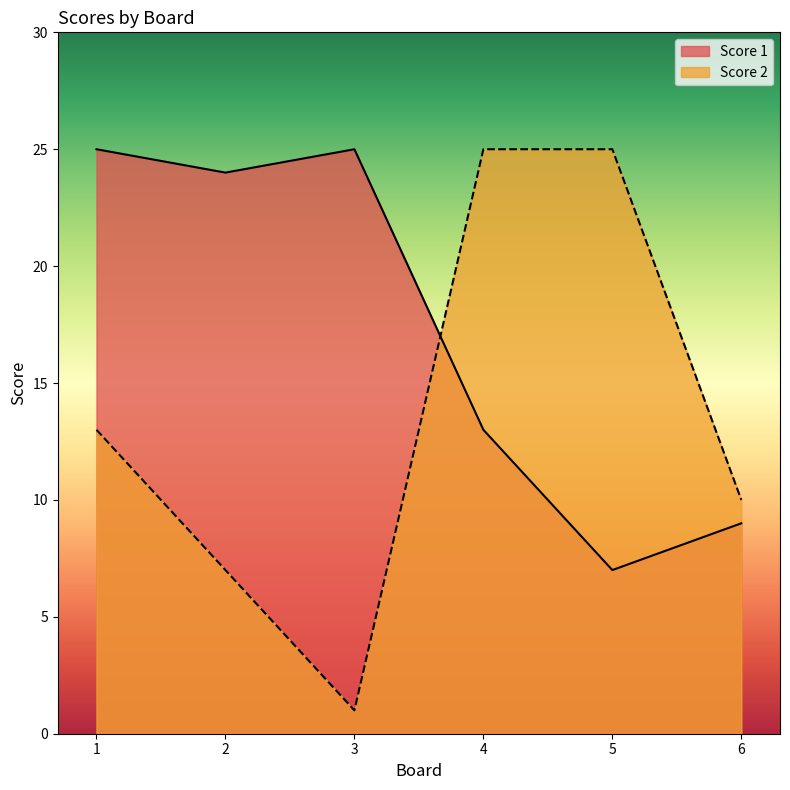

Reading left to right, what are all the values shown in this chart?

Score 1: 25	24	25	13	7	9
Score 2: 13	7	1	25	25	10